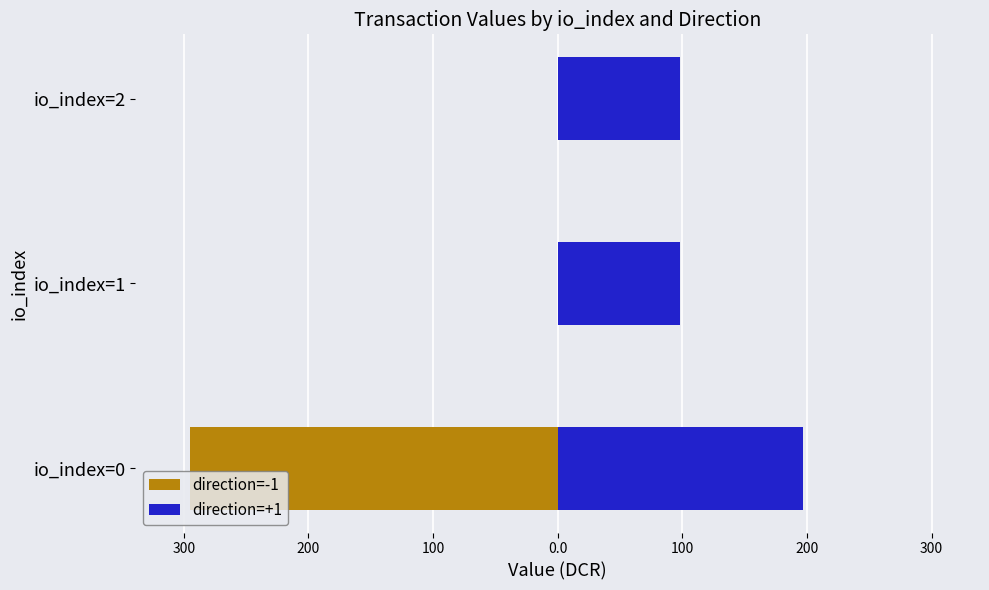

The direction=+1 series shows 115.3 at io_index=0. True or false?

False